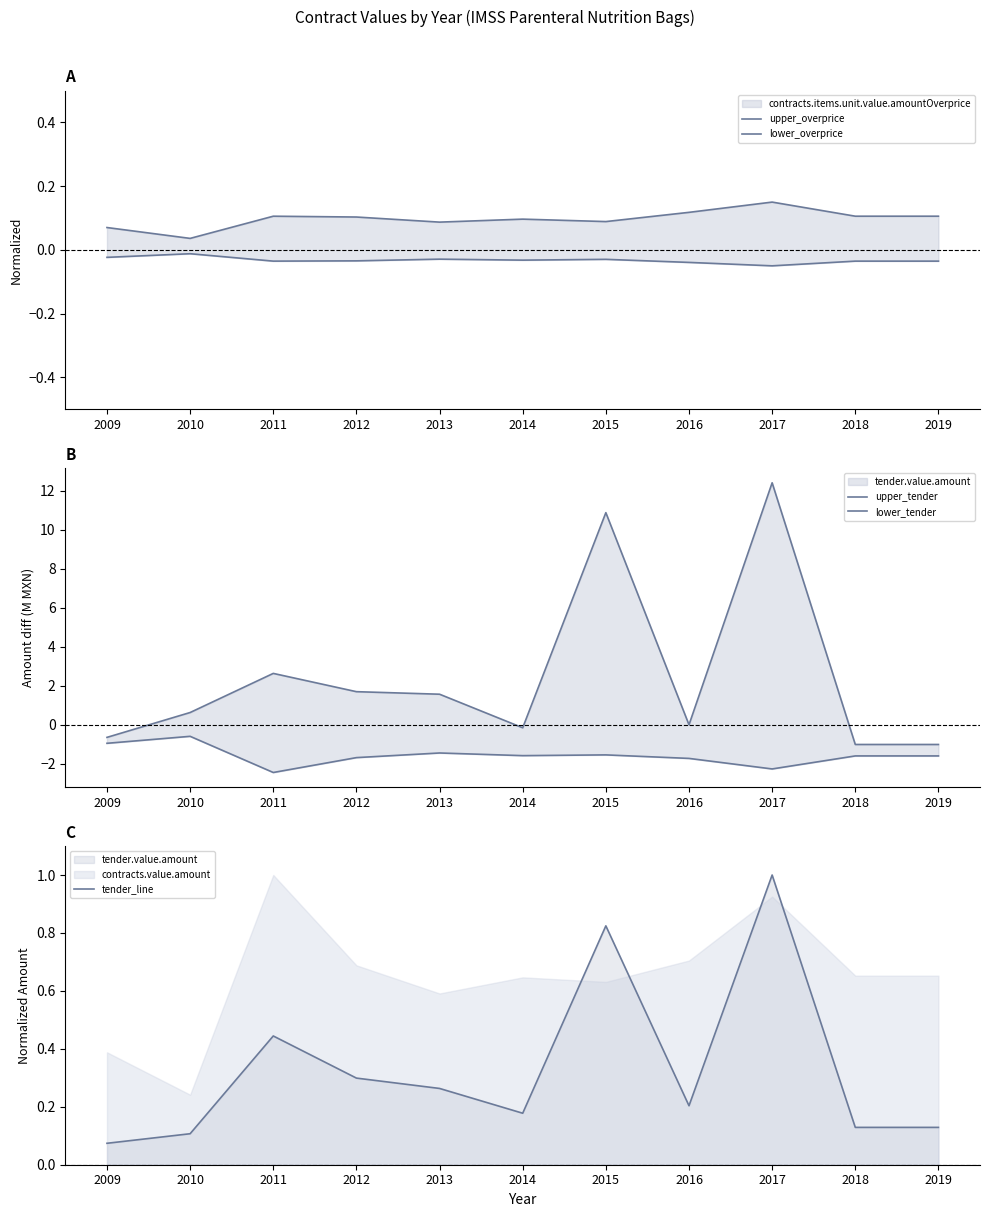

How many interior local valleys does the tender_line series have?

2